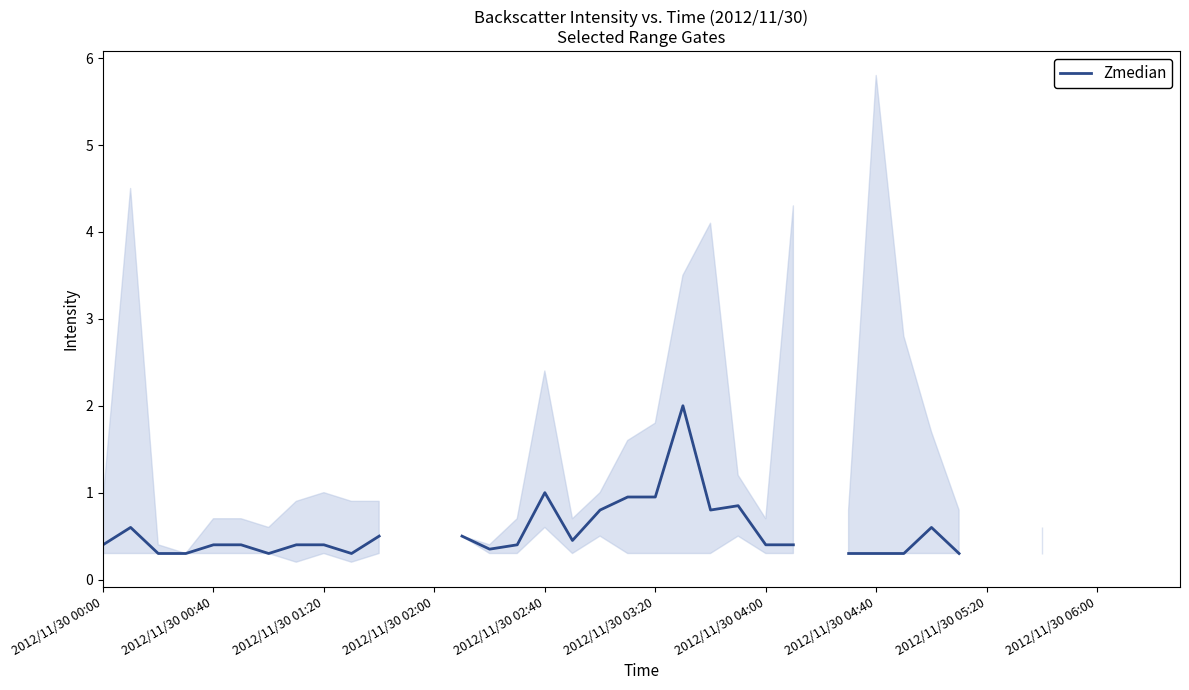

How many points are higher than both their immediate neighbors (excluding endpoints)?

5